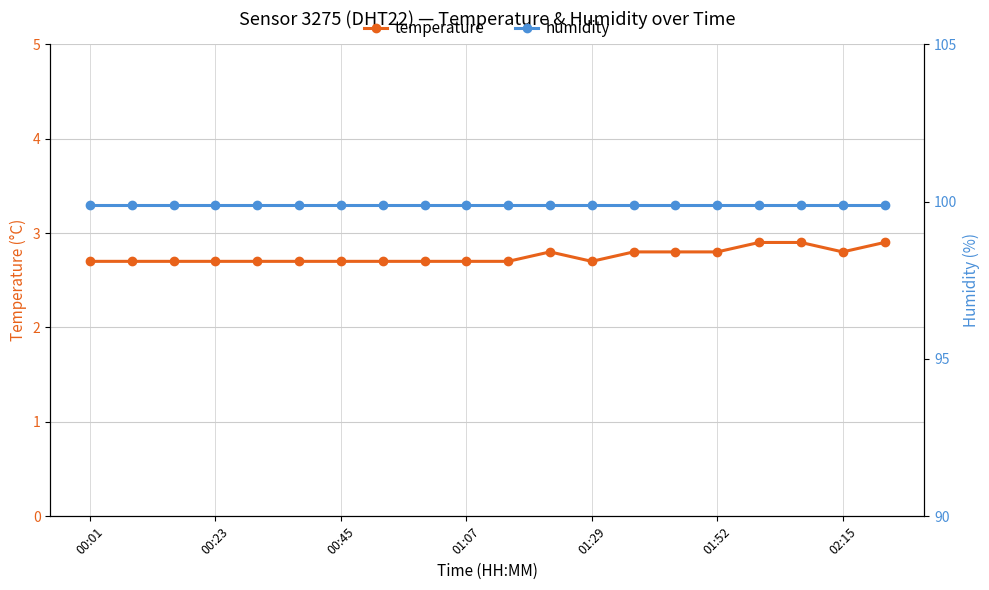

True or false: humidity and temperature intersect in this chart.

False